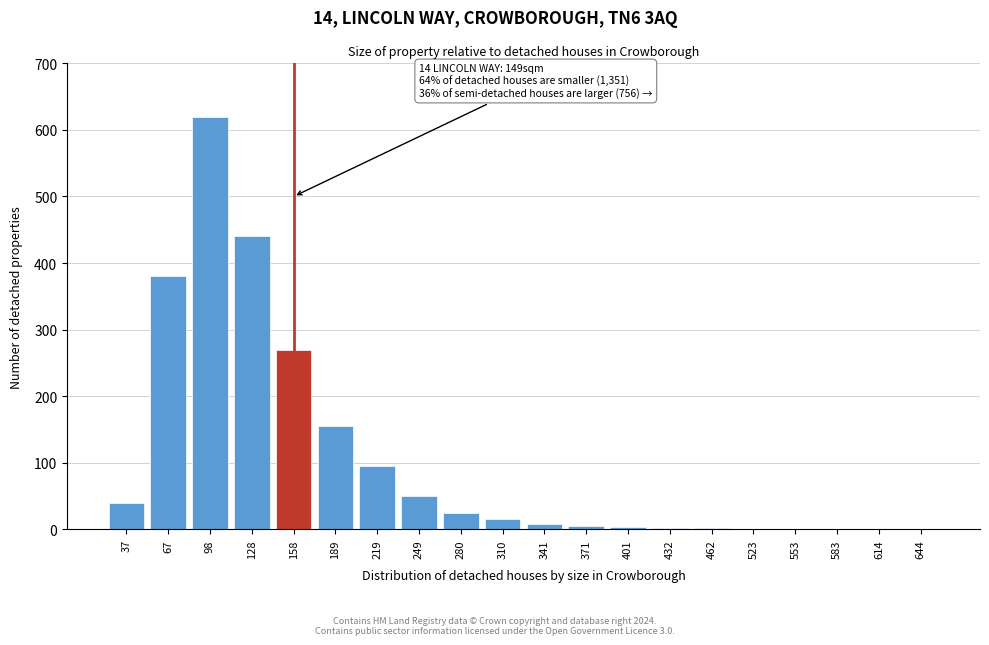

The chart shows a value of 920 at 98. True or false?

False